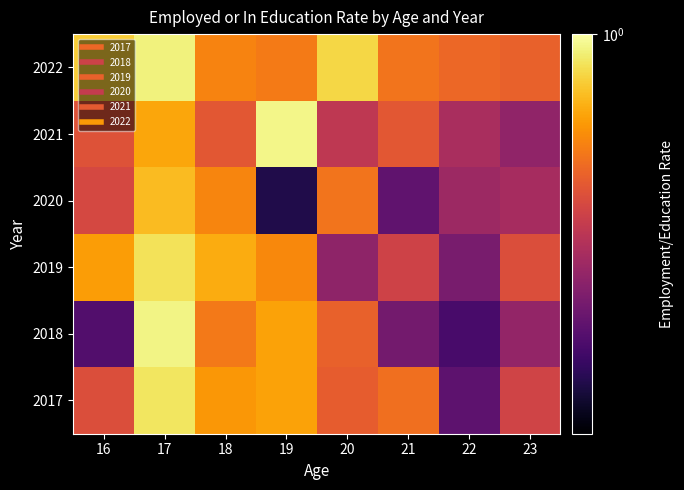

Reading right to left, extract all data points from this chart.

2017: 23=0.9	22=0.8	21=0.9	20=0.9	19=0.9	18=0.9	17=1.0	16=0.9
2018: 23=0.8	22=0.8	21=0.8	20=0.9	19=0.9	18=0.9	17=1.0	16=0.8
2019: 23=0.9	22=0.8	21=0.9	20=0.8	19=0.9	18=0.9	17=1.0	16=0.9
2020: 23=0.8	22=0.8	21=0.8	20=0.9	19=0.7	18=0.9	17=0.9	16=0.9
2021: 23=0.8	22=0.8	21=0.9	20=0.8	19=1.0	18=0.9	17=0.9	16=0.9
2022: 23=0.9	22=0.9	21=0.9	20=1.0	19=0.9	18=0.9	17=1.0	16=1.0